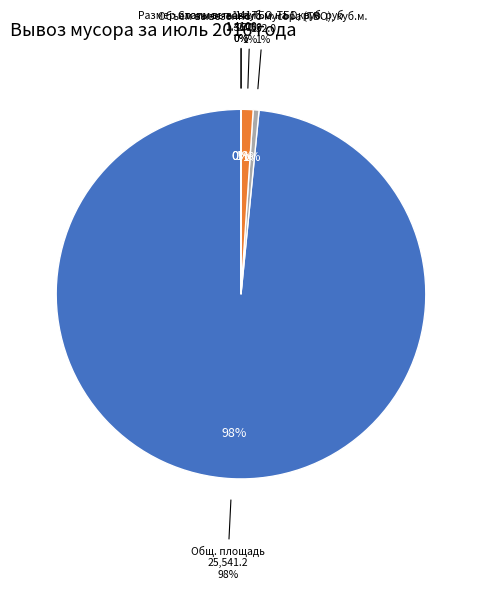

What is the change in value from Общ. площадь to 1.41?

-25539.8